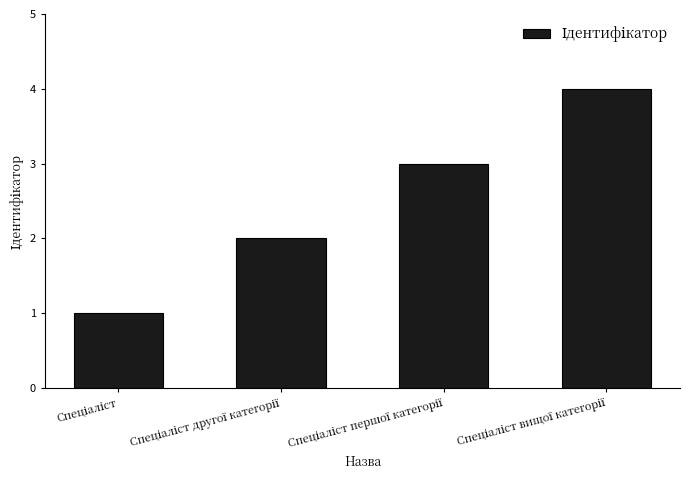

What is the difference between the maximum and minimum values?

3